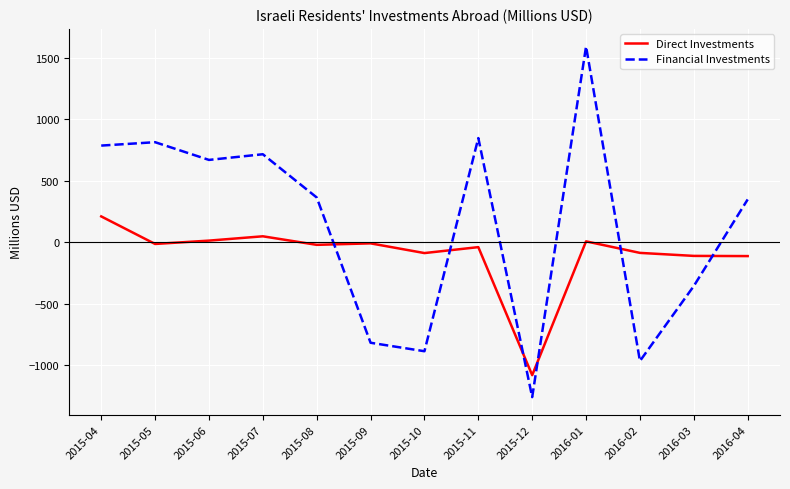

Which series has the largest range (max minus min)?

Financial Investments